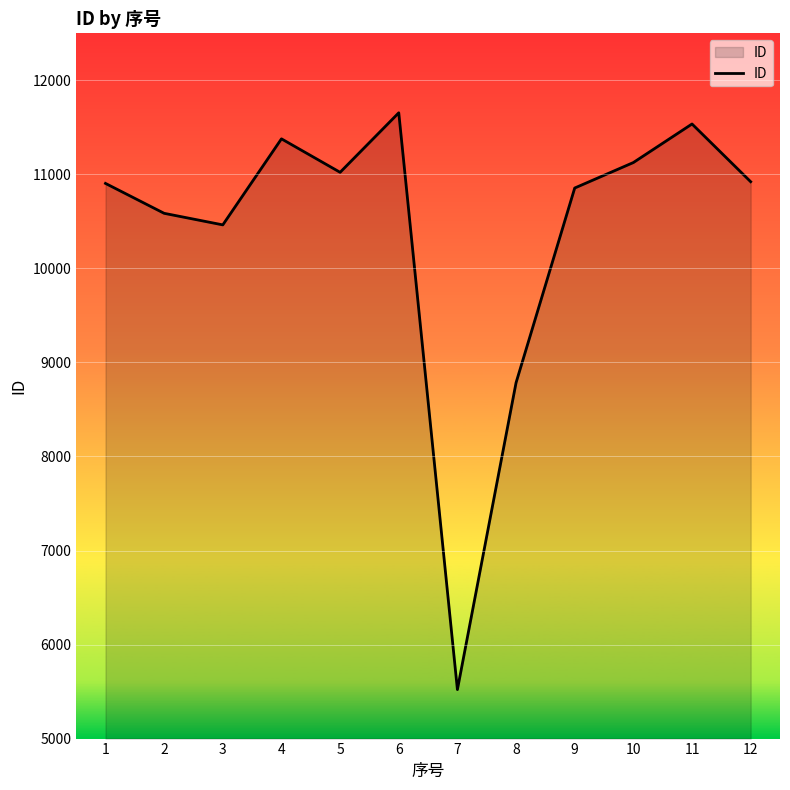

Is it true that the value at 5 is 11022?

True